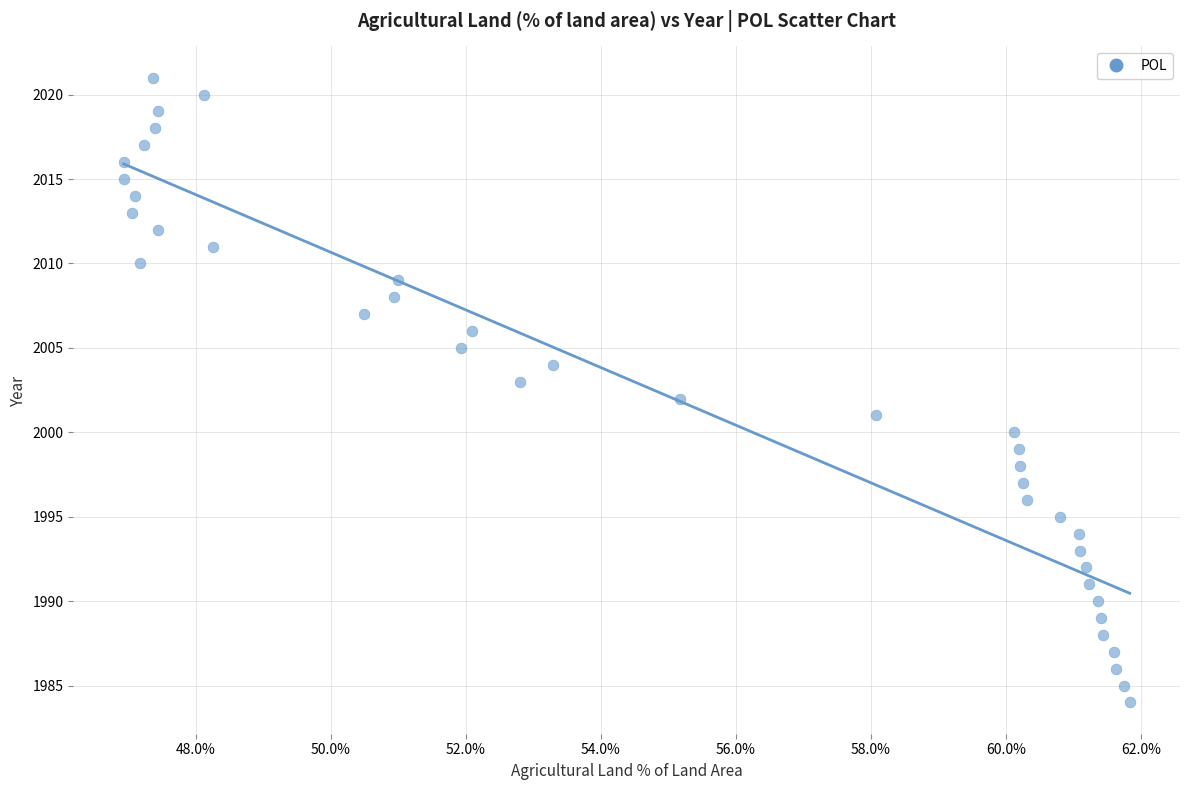

What is the range of Y values (max minus min)?

37